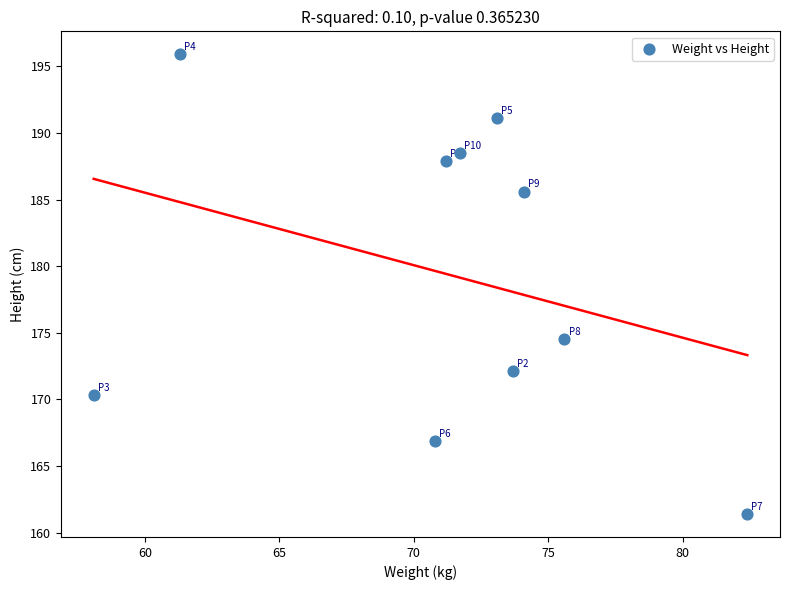

What is the average X value?

71.2